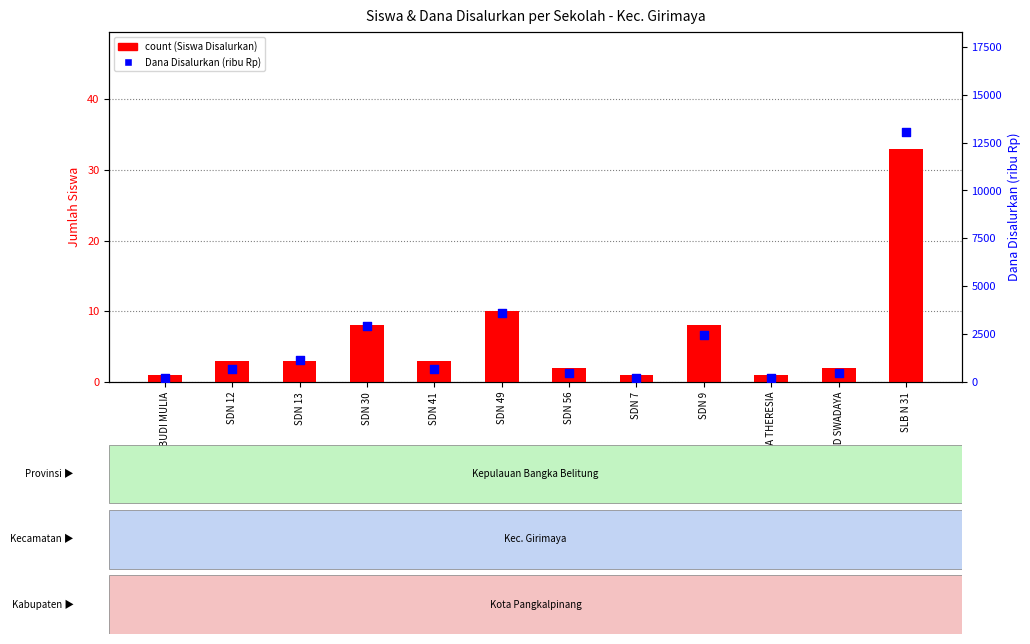

Which series has the largest total across all categories?

Dana Disalurkan (ribu Rp)